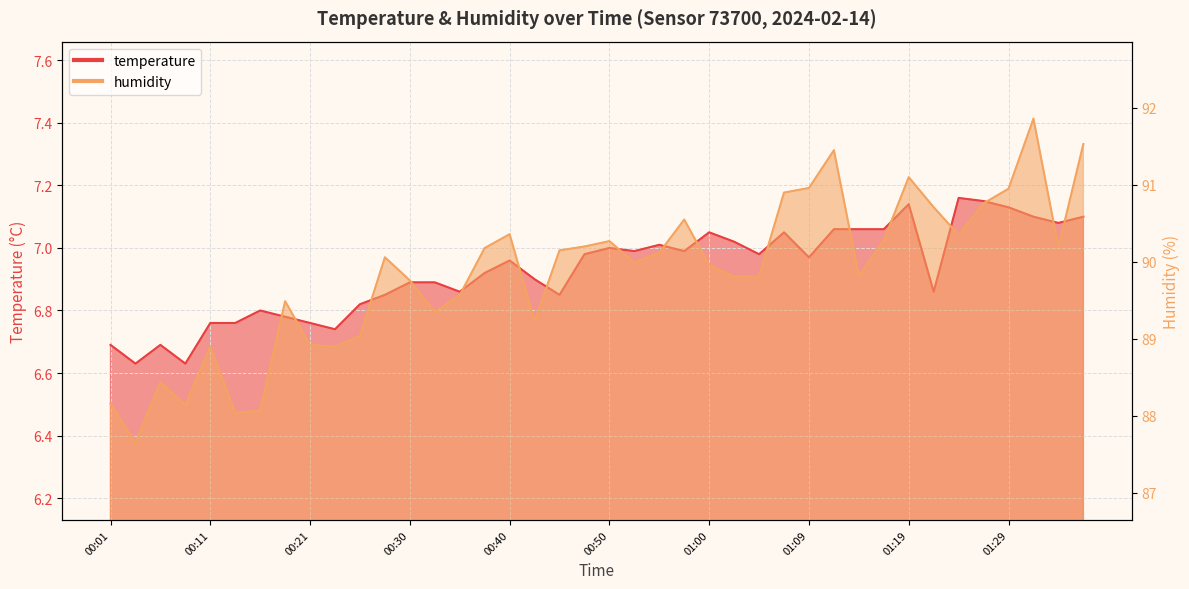

How many lines are shown in the chart?

2